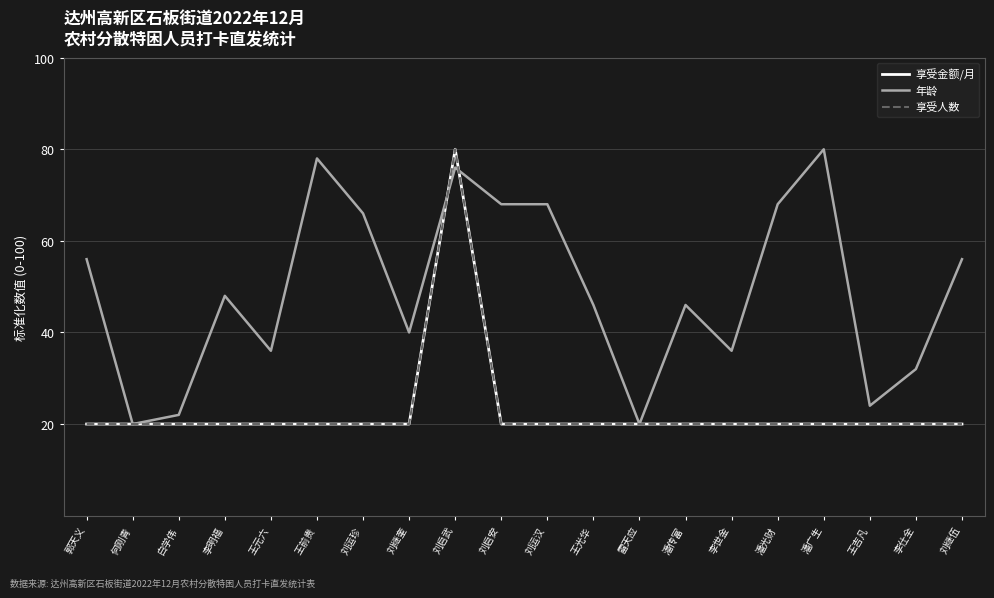

Count the number of categories in the chart.

20